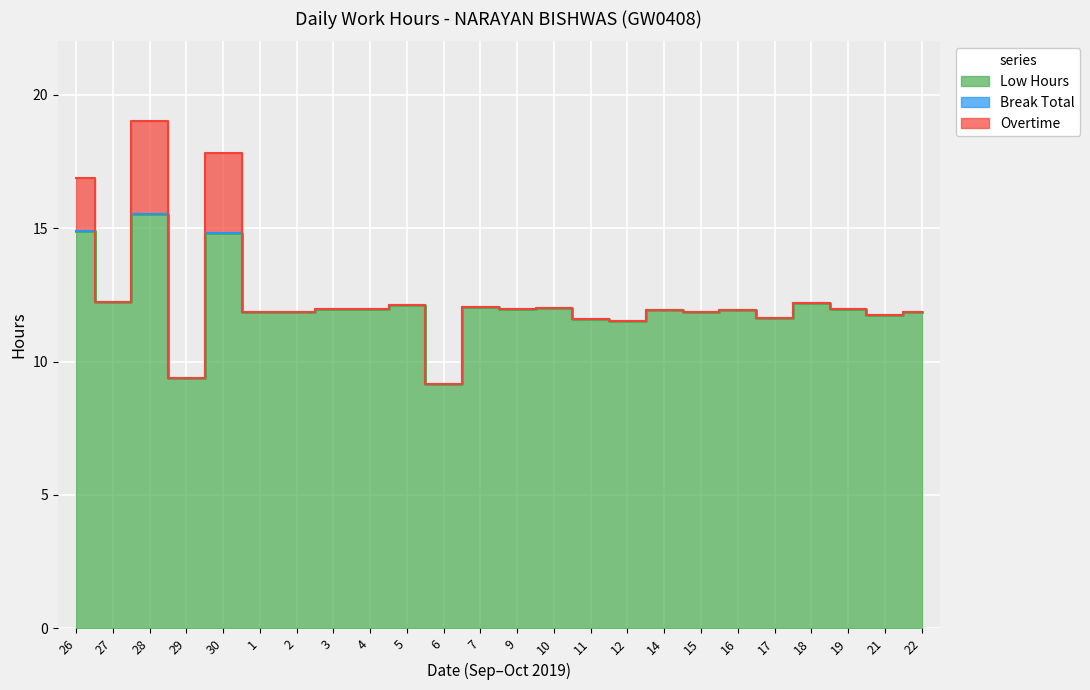

Count the number of data series in this chart.

3